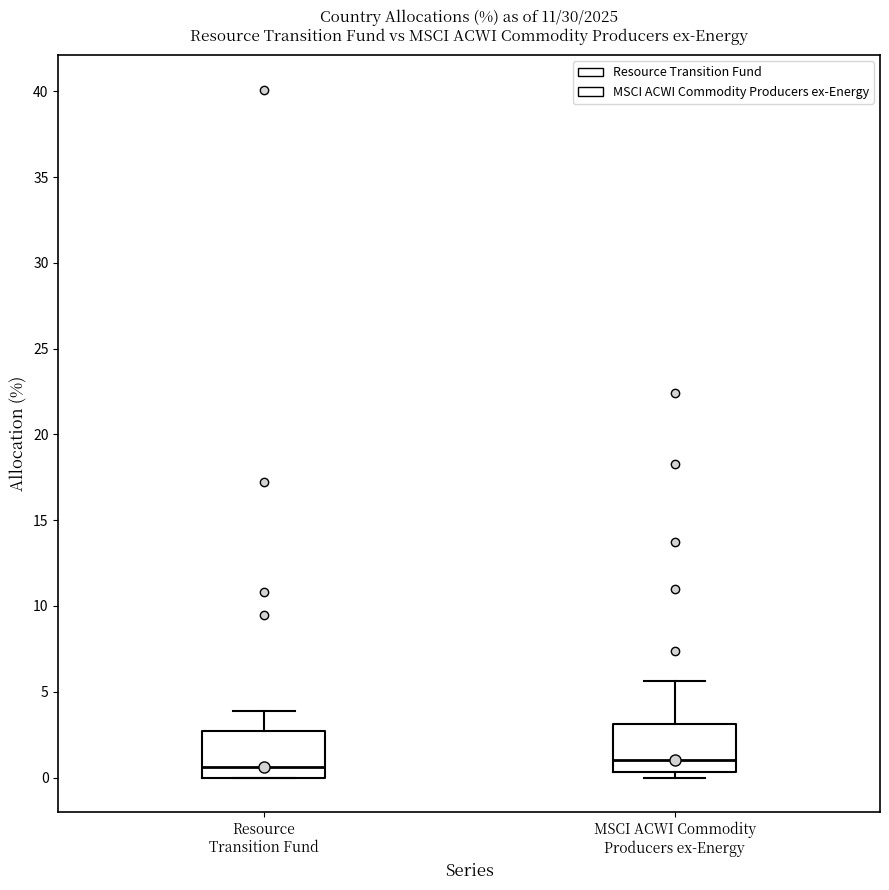

Reading left to right, read every box against the y-axis: the position of its median line, the range the box covers, and the ends of its whiskers. The values are not printed on the chart, so give them approximately, as read against the axis.

Resource Transition Fund: median 0.5, box 0.0 to 2.5, whiskers 0.0 to 4.0
MSCI ACWI Commodity Producers ex-Energy: median 1.0, box 0.5 to 3.0, whiskers 0.0 to 5.5